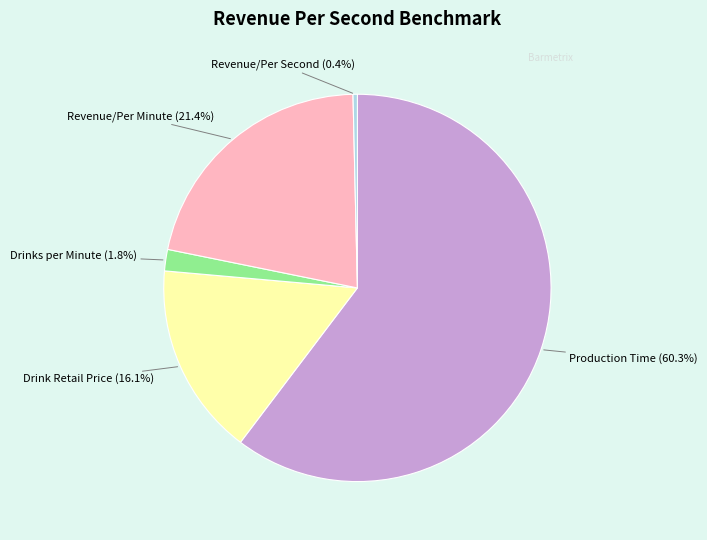

Does any single category account for the majority?

Yes